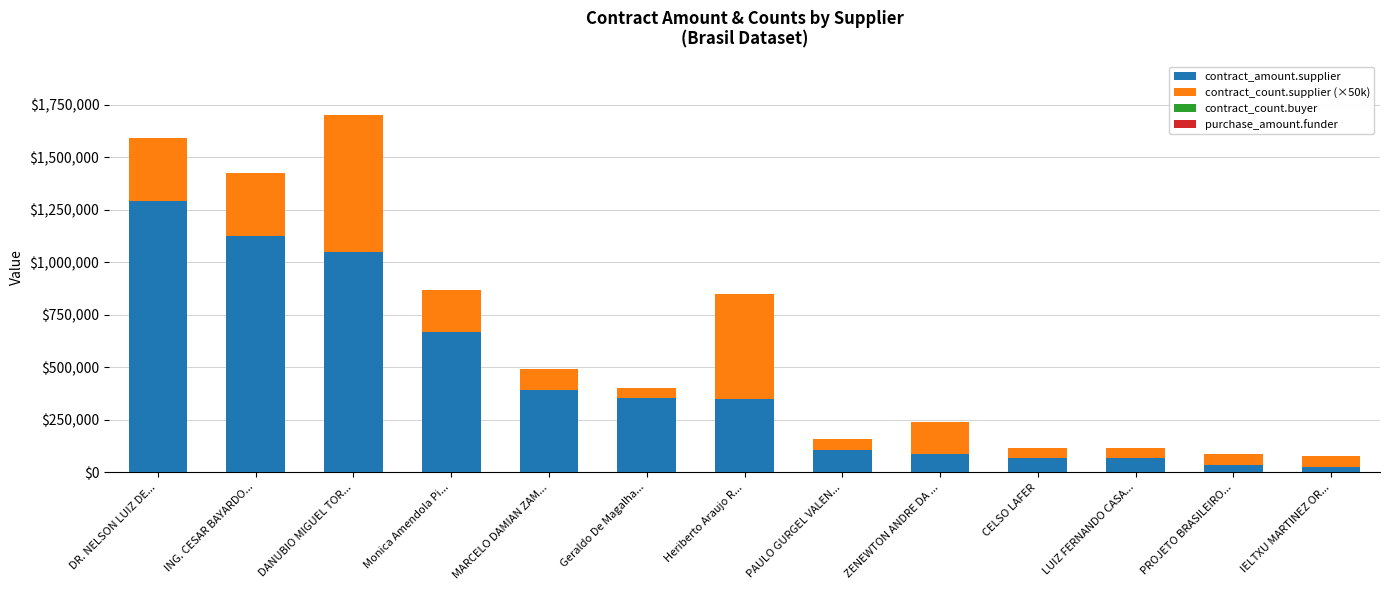

Which category has the highest value in the contract_amount.supplier series?

DR. NELSON LUIZ DE...